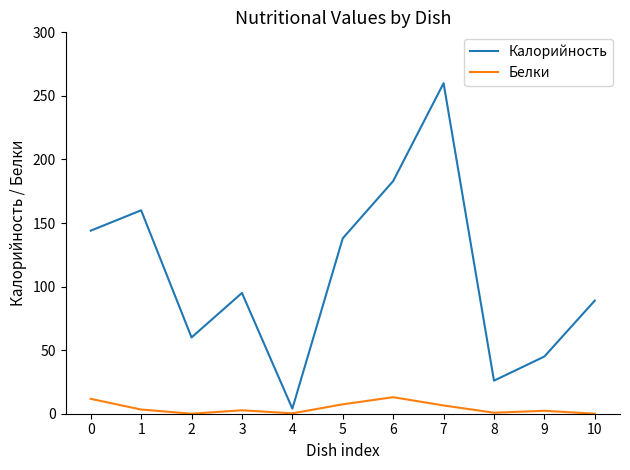

What is the highest value of the Белки series?

13.0